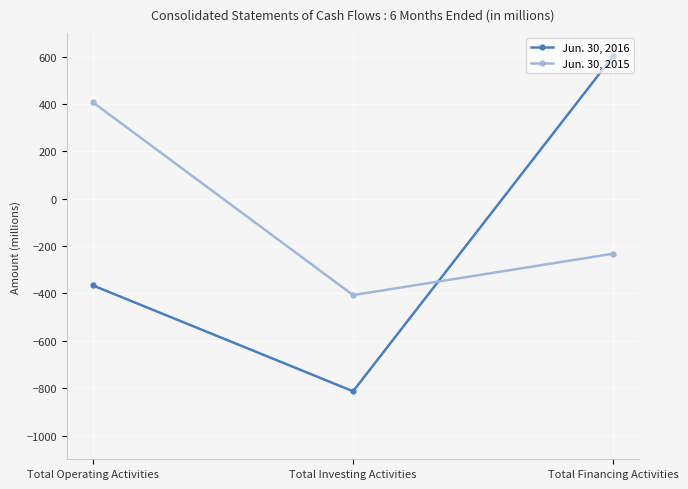

Reading right to left, extract all data points from this chart.

Jun. 30, 2016: Total Financing Activities=603	Total Investing Activities=-813	Total Operating Activities=-366
Jun. 30, 2015: Total Financing Activities=-232	Total Investing Activities=-407	Total Operating Activities=407